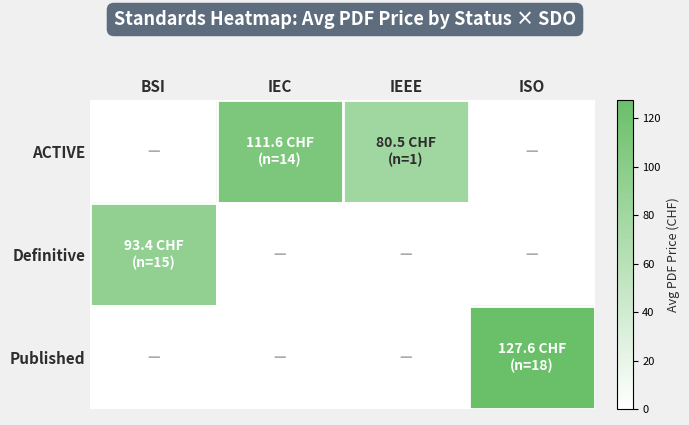

At BSI, list the series in order from smallest to largest.

ACTIVE, Published, Definitive